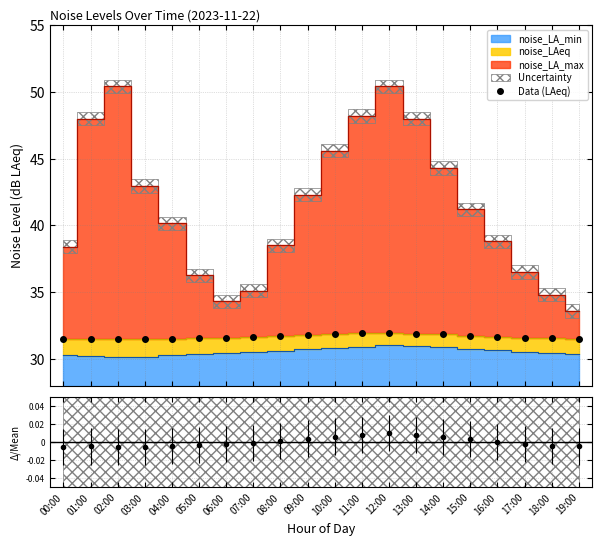

What is the difference between the second highest and second lowest values?

0.4